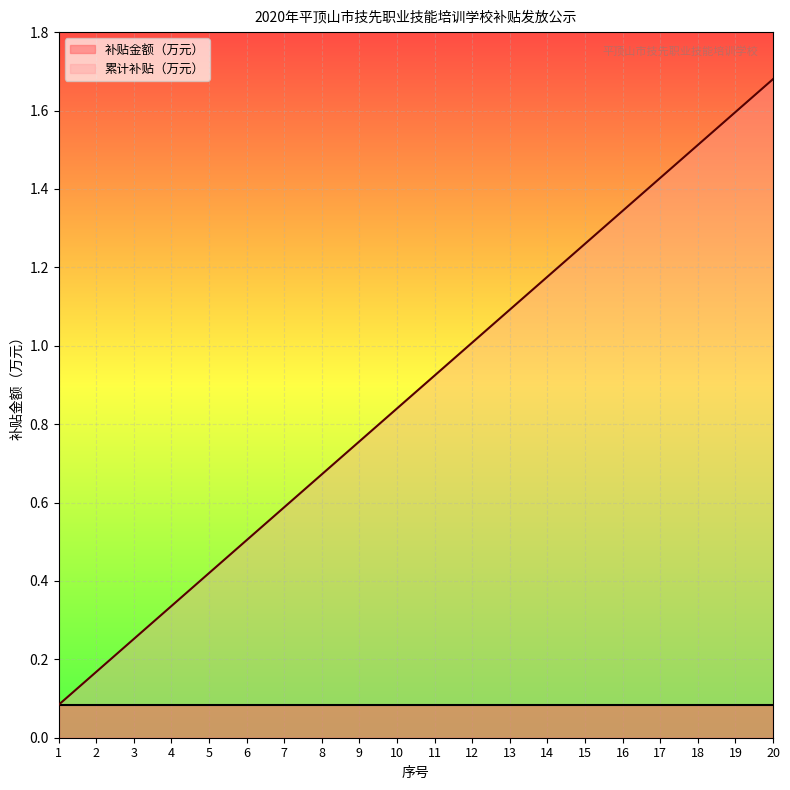

Reading left to right, what are all the values shown in this chart?

1=0.1	2=0.2	3=0.3	4=0.3	5=0.4	6=0.5	7=0.6	8=0.7	9=0.8	10=0.8	11=0.9	12=1.0	13=1.1	14=1.2	15=1.3	16=1.3	17=1.4	18=1.5	19=1.6	20=1.7